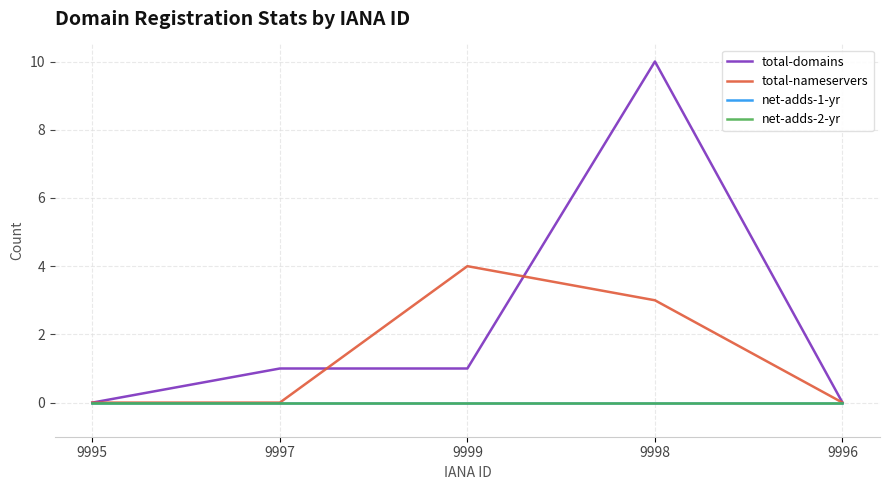

Does the chart display data point markers on the line(s)?

No